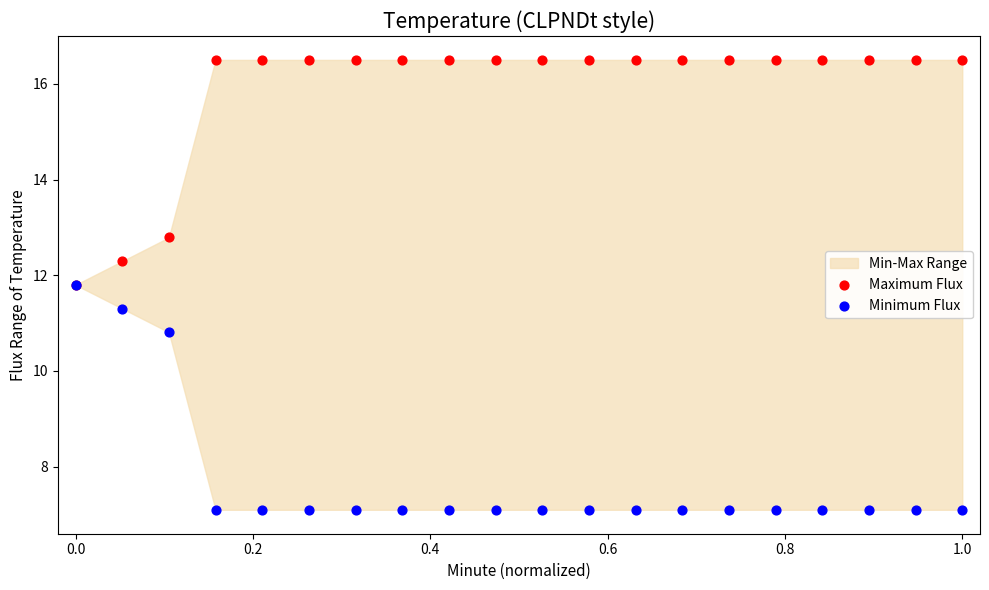

In the Maximum Flux series, what Y value is closest to 14?

12.8